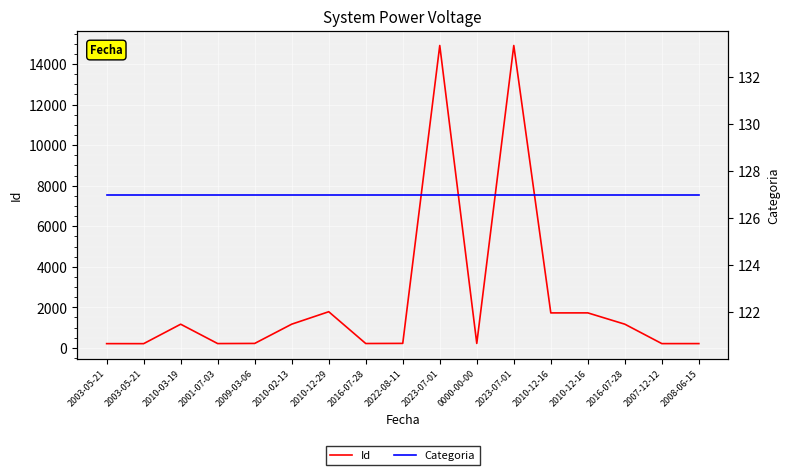

Which has a higher value, 2023-07-01 or 2016-07-28?

2023-07-01